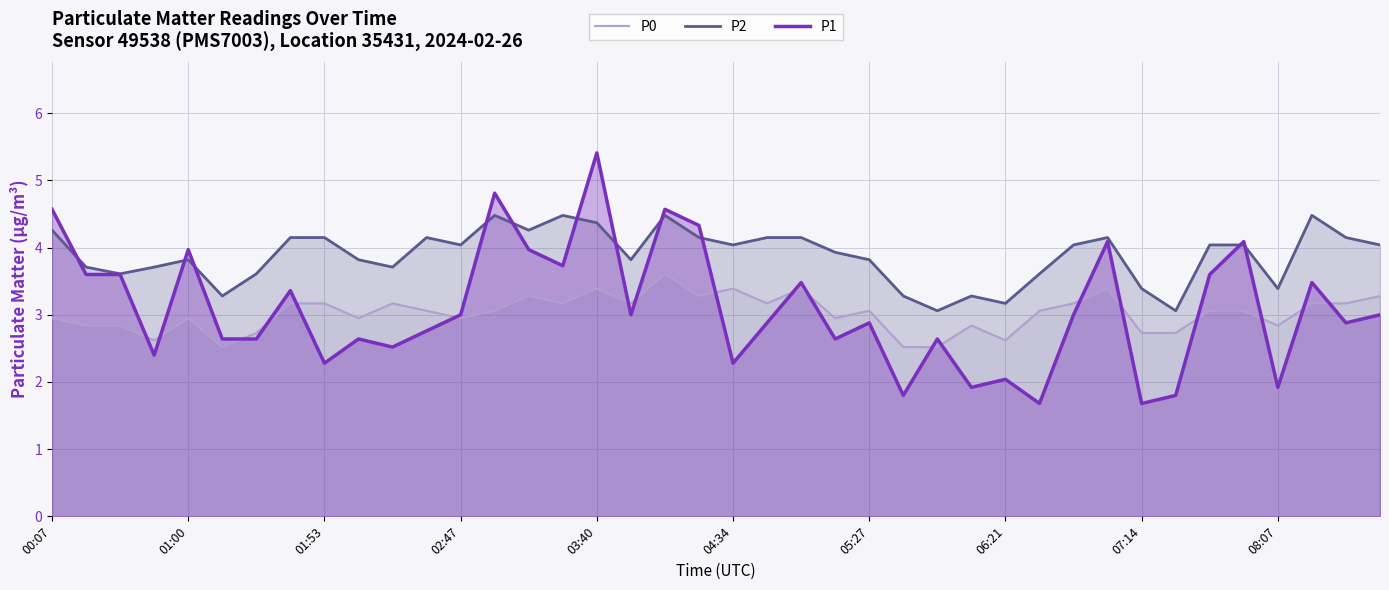

What is the lowest value of the P2 series?

3.1